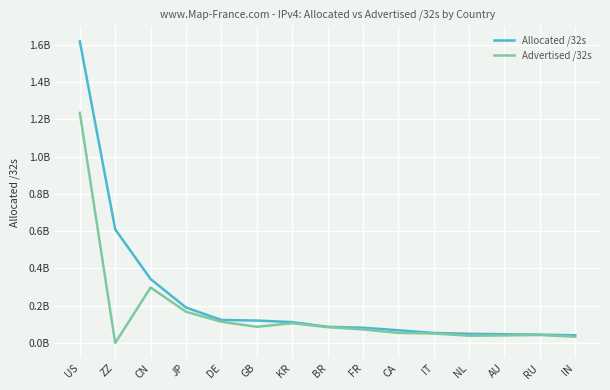

Is this an area chart (filled region under the line)?

No